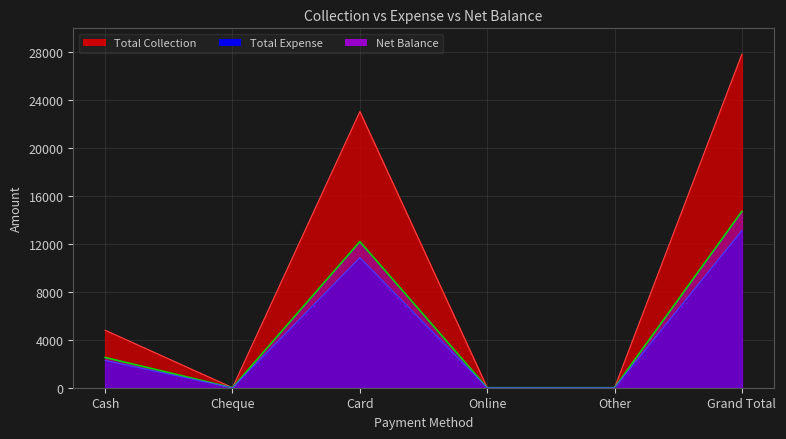

The value of Net Balance at Cheque is 0. True or false?

True